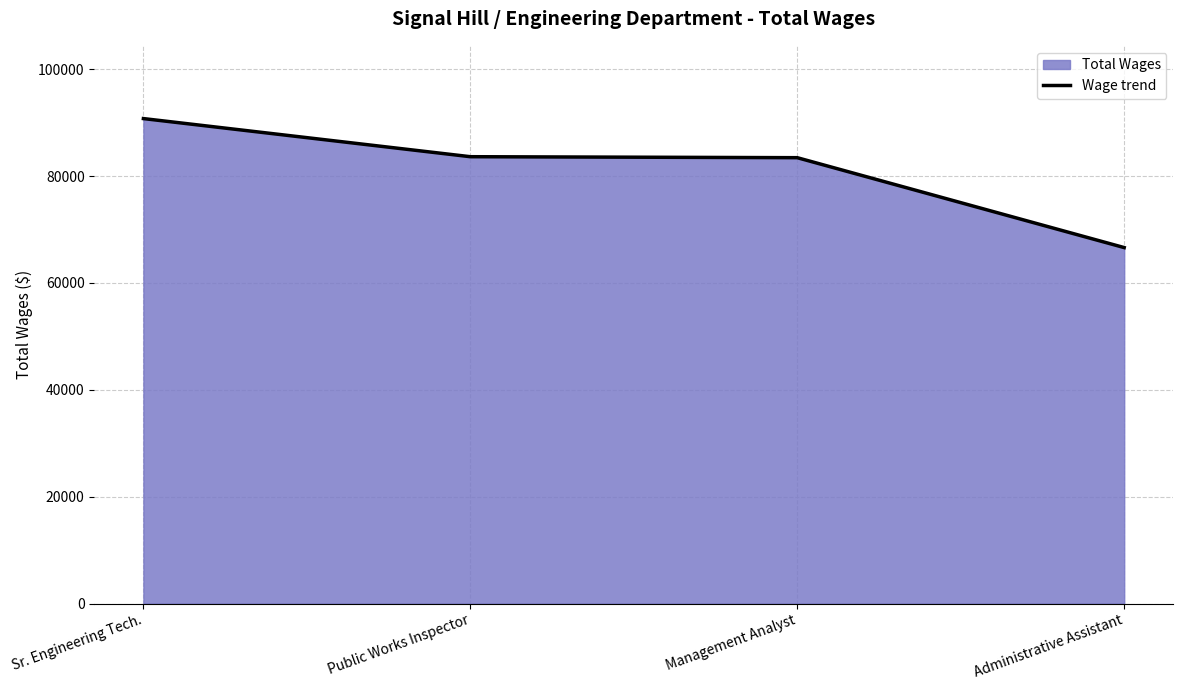

Which label corresponds to the smallest value in the chart?

Administrative Assistant